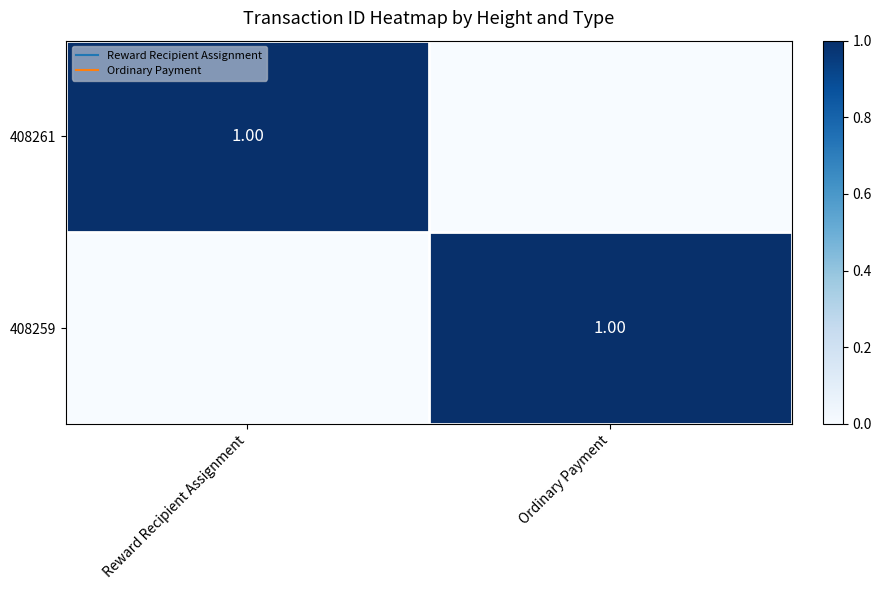

Rank the series at Reward Recipient Assignment from highest to lowest value.

408261, 408259